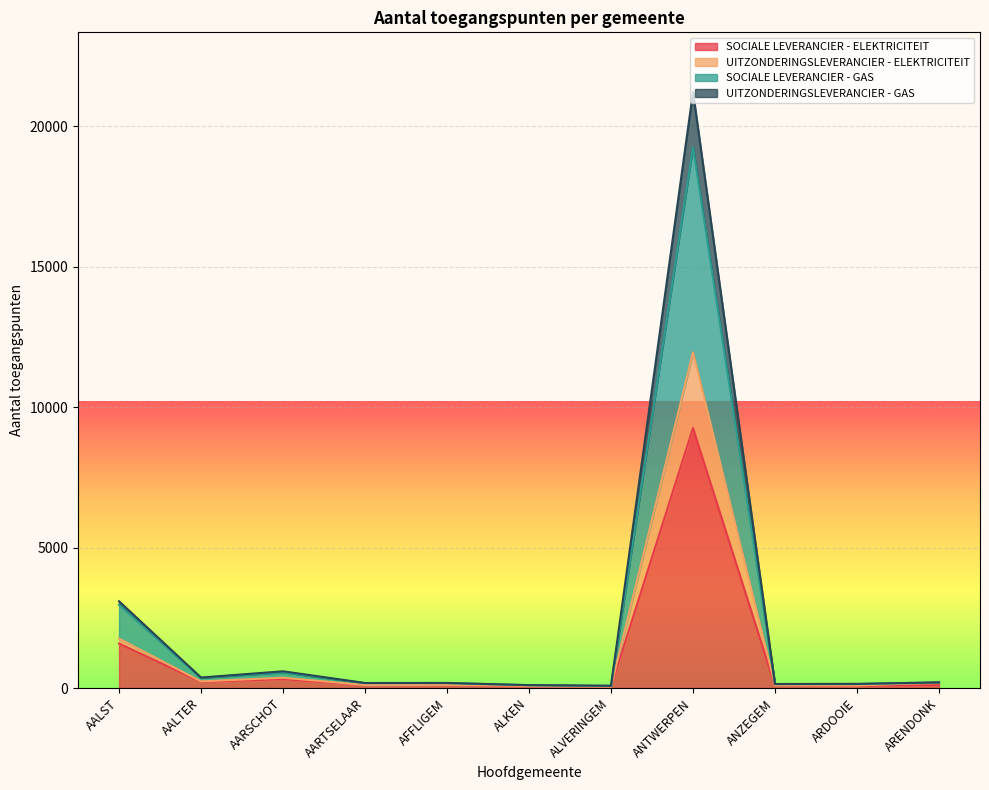

List the labels in order of UITZONDERINGSLEVERANCIER - GAS value, smallest first.

ALVERINGEM, ALKEN, ANZEGEM, ARDOOIE, AARTSELAAR, AFFLIGEM, ARENDONK, AALTER, AARSCHOT, AALST, ANTWERPEN